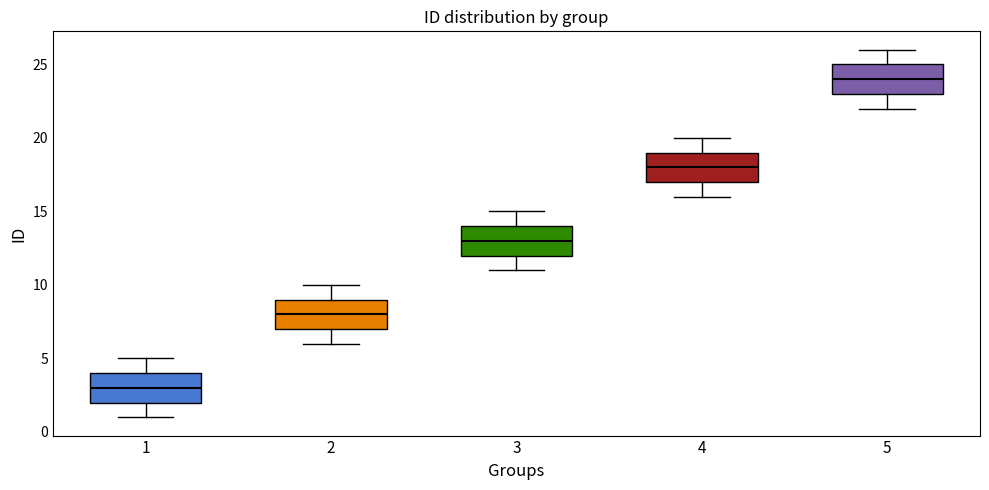

Where does the upper whisker of the box at x = 1 end on the y-axis? The values are not printed on the chart, so give them approximately, as read against the axis.

5